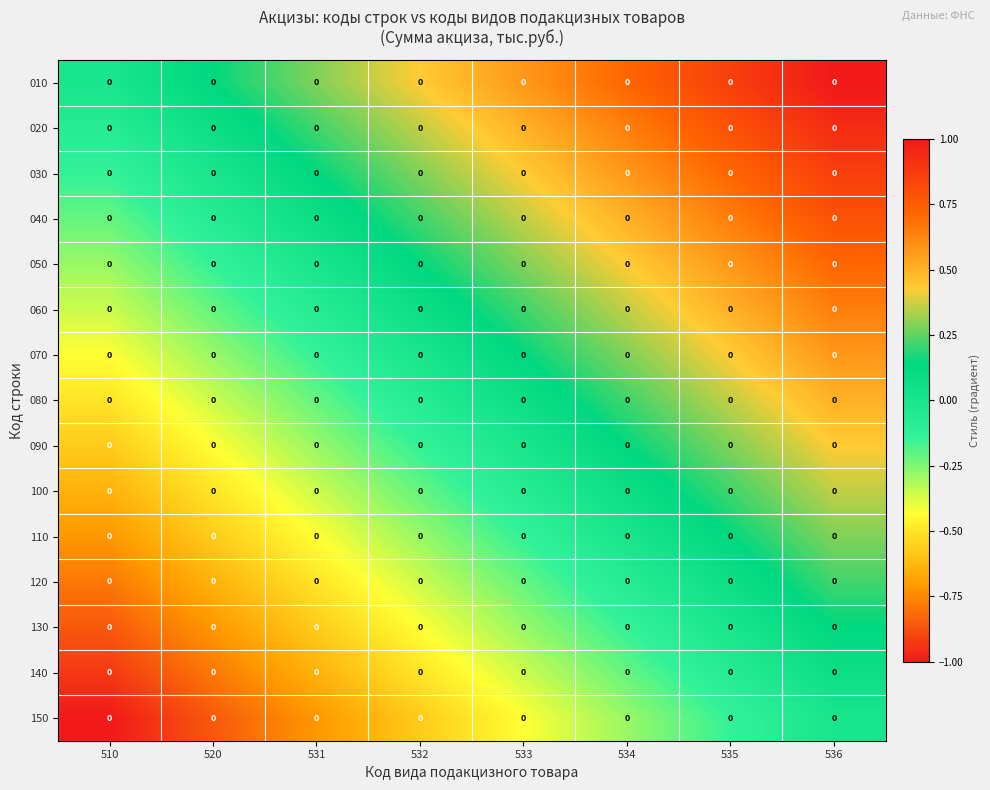

Reading right to left, transcribe all the data shown in this chart.

010: 536=0.0	535=0.0	534=0.0	533=0.0	532=0.0	531=0.0	520=0.0	510=0.0
020: 536=0.0	535=0.0	534=0.0	533=0.0	532=0.0	531=0.0	520=0.0	510=0.0
030: 536=0.0	535=0.0	534=0.0	533=0.0	532=0.0	531=0.0	520=0.0	510=0.0
040: 536=0.0	535=0.0	534=0.0	533=0.0	532=0.0	531=0.0	520=0.0	510=0.0
050: 536=0.0	535=0.0	534=0.0	533=0.0	532=0.0	531=0.0	520=0.0	510=0.0
060: 536=0.0	535=0.0	534=0.0	533=0.0	532=0.0	531=0.0	520=0.0	510=0.0
070: 536=0.0	535=0.0	534=0.0	533=0.0	532=0.0	531=0.0	520=0.0	510=0.0
080: 536=0.0	535=0.0	534=0.0	533=0.0	532=0.0	531=0.0	520=0.0	510=0.0
090: 536=0.0	535=0.0	534=0.0	533=0.0	532=0.0	531=0.0	520=0.0	510=0.0
100: 536=0.0	535=0.0	534=0.0	533=0.0	532=0.0	531=0.0	520=0.0	510=0.0
110: 536=0.0	535=0.0	534=0.0	533=0.0	532=0.0	531=0.0	520=0.0	510=0.0
120: 536=0.0	535=0.0	534=0.0	533=0.0	532=0.0	531=0.0	520=0.0	510=0.0
130: 536=0.0	535=0.0	534=0.0	533=0.0	532=0.0	531=0.0	520=0.0	510=0.0
140: 536=0.0	535=0.0	534=0.0	533=0.0	532=0.0	531=0.0	520=0.0	510=0.0
150: 536=0.0	535=0.0	534=0.0	533=0.0	532=0.0	531=0.0	520=0.0	510=0.0